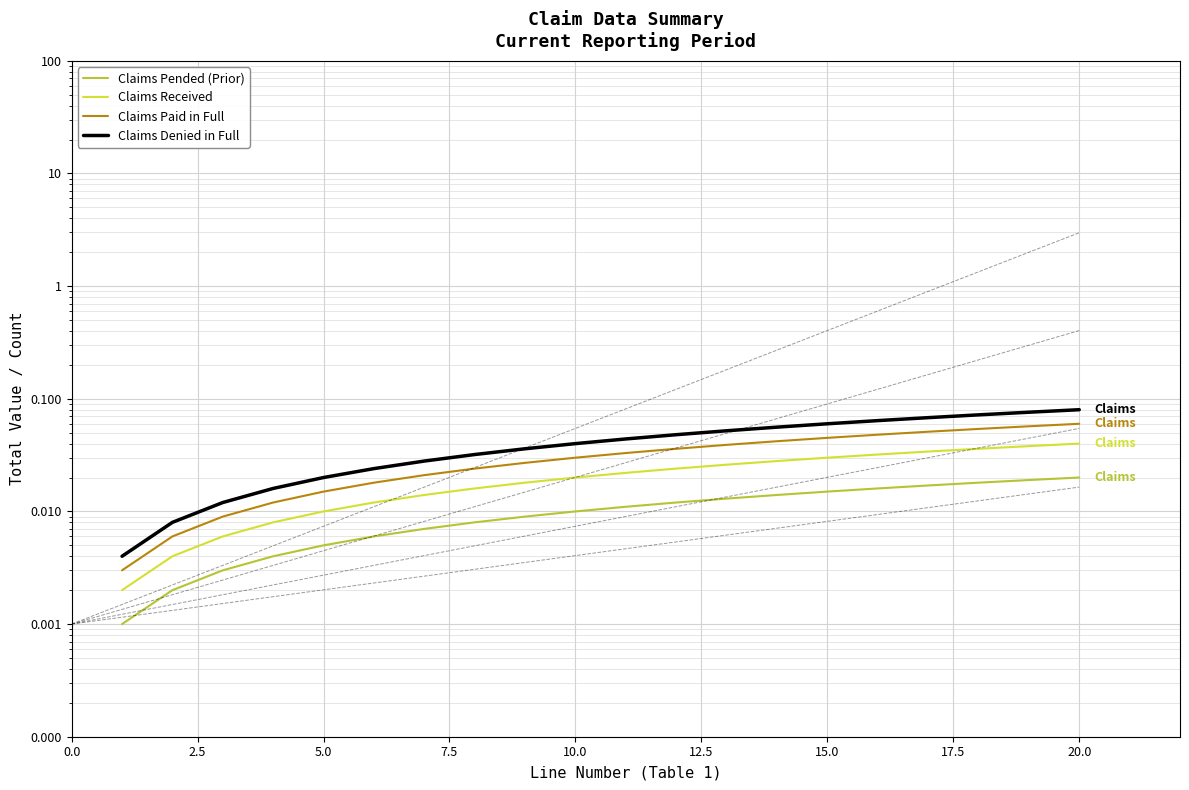

Rank the series by their average value, from lowest to highest.

Claims Pended (Prior), Claims Received, Claims Paid in Full, Claims Denied in Full